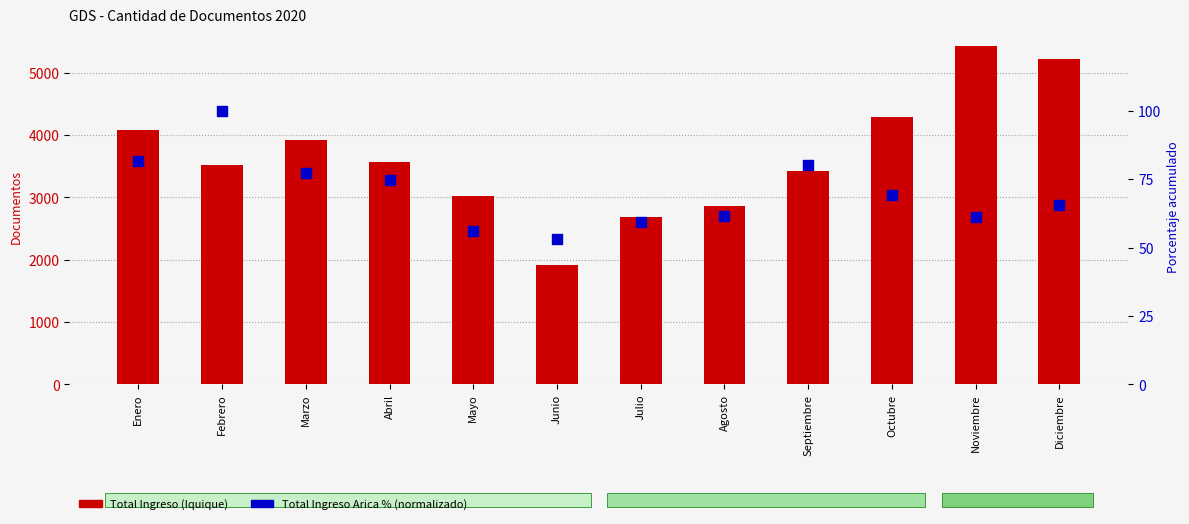

Which series has the widest spread of Y values?

Total Ingreso (Iquique)